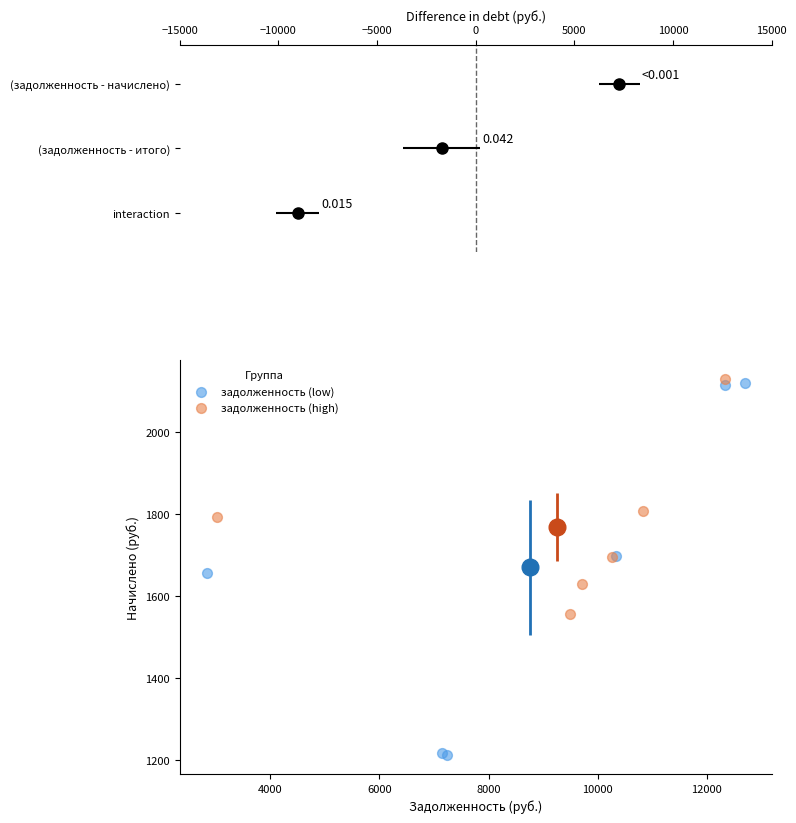

Which series reaches the minimum Y coordinate?

задолженность (low)